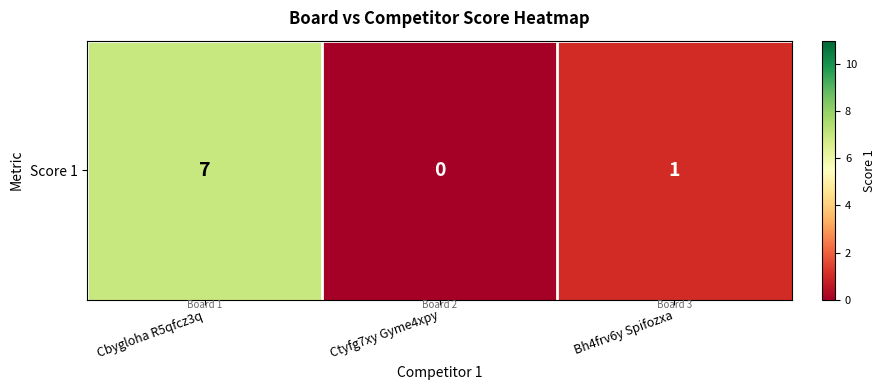

How many values are above zero?

2